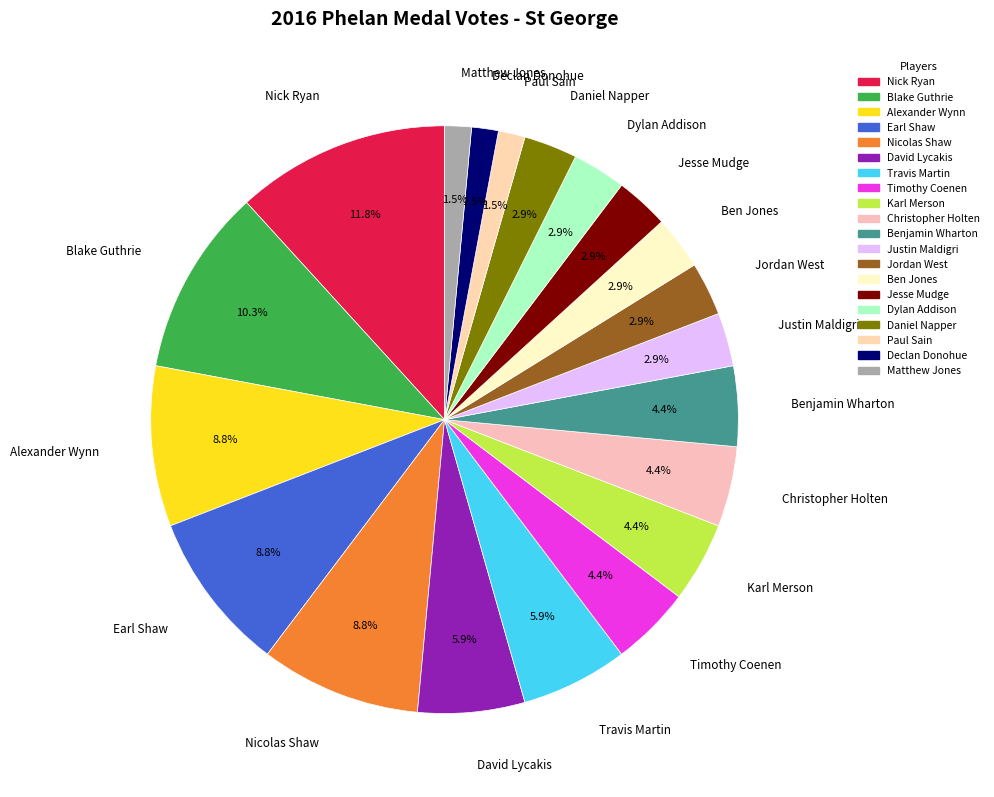

To the nearest percent, what is the average slice percentage?

5%